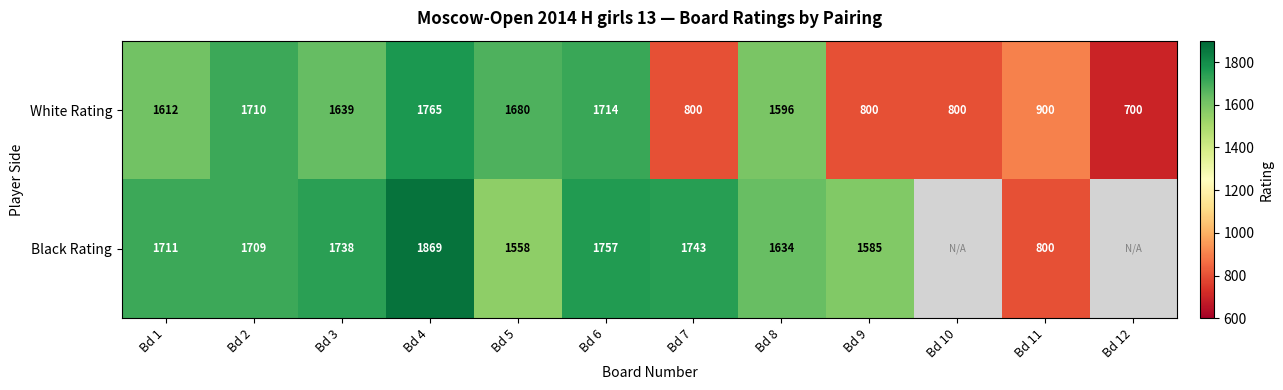

What is the difference between the White Rating values at Bd 4 and Bd 1?

153